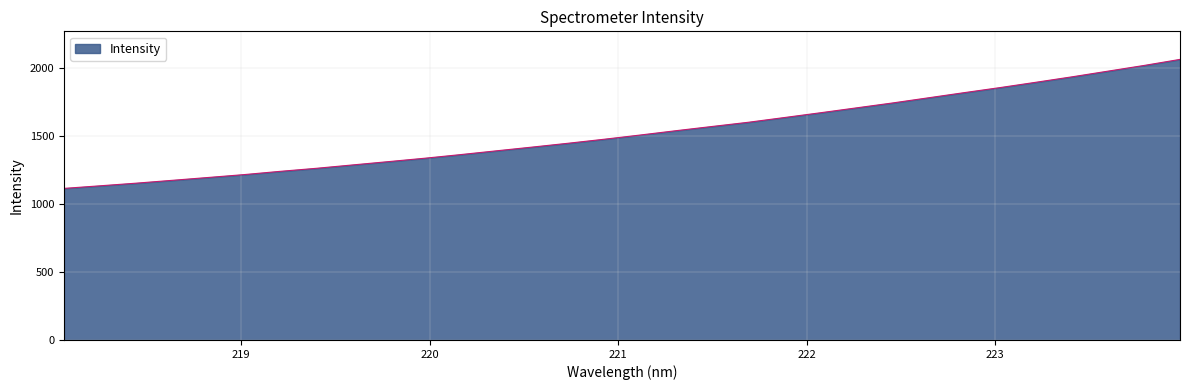

Does the chart display data point markers on the line(s)?

No